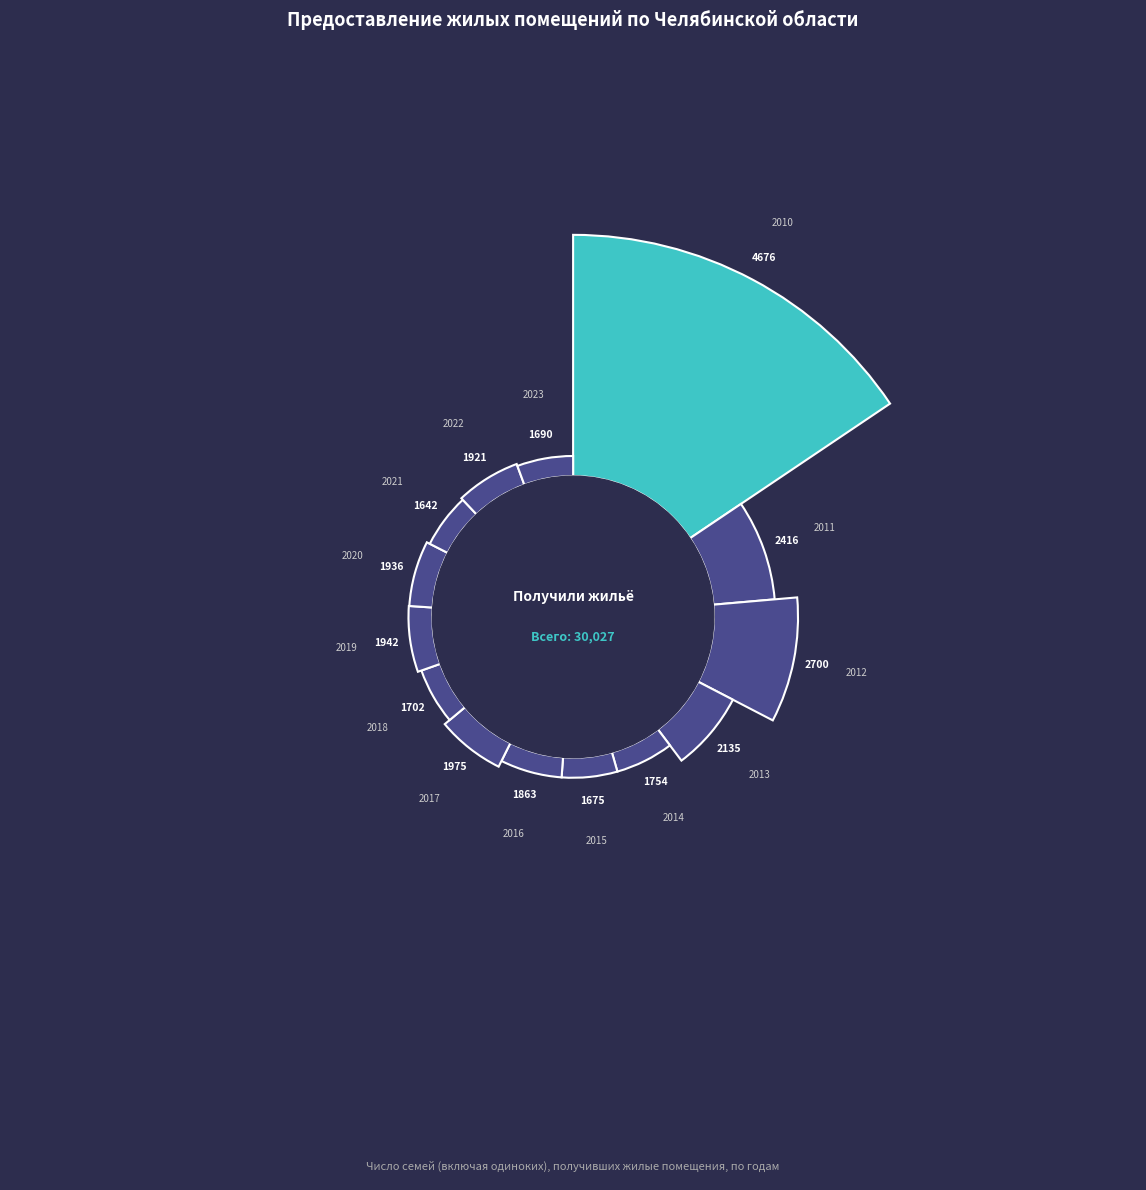

Rank the categories by value from lowest to highest.

2021, 2015, 2023, 2018, 2014, 2016, 2022, 2020, 2019, 2017, 2013, 2011, 2012, 2010